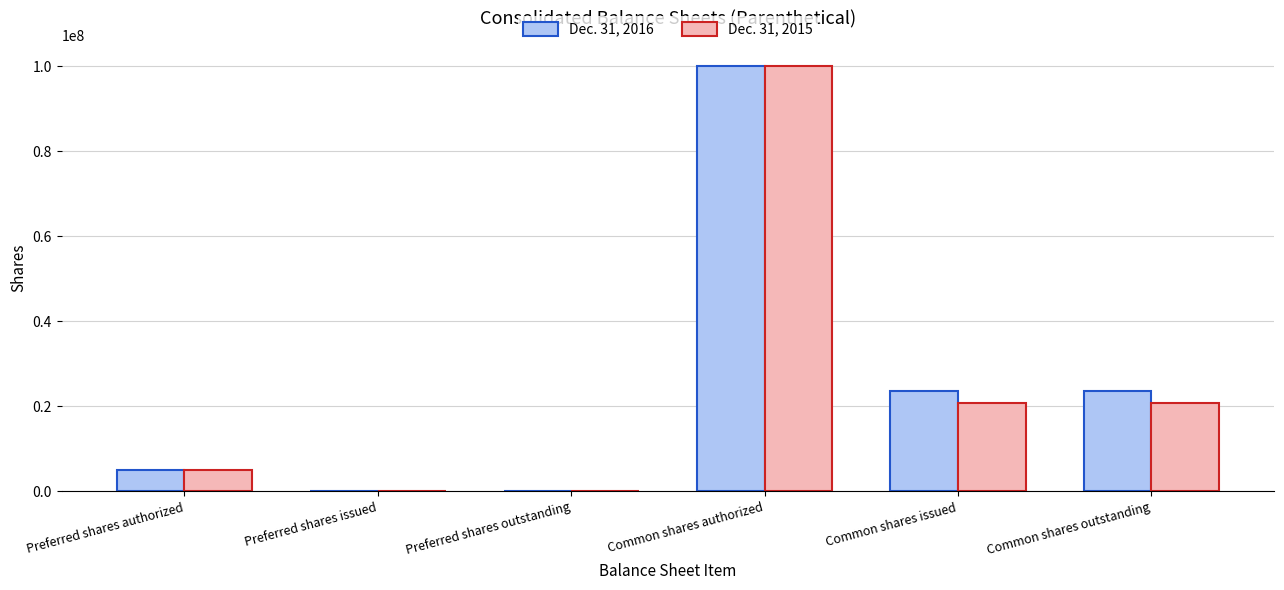

Are the bars horizontal?

No